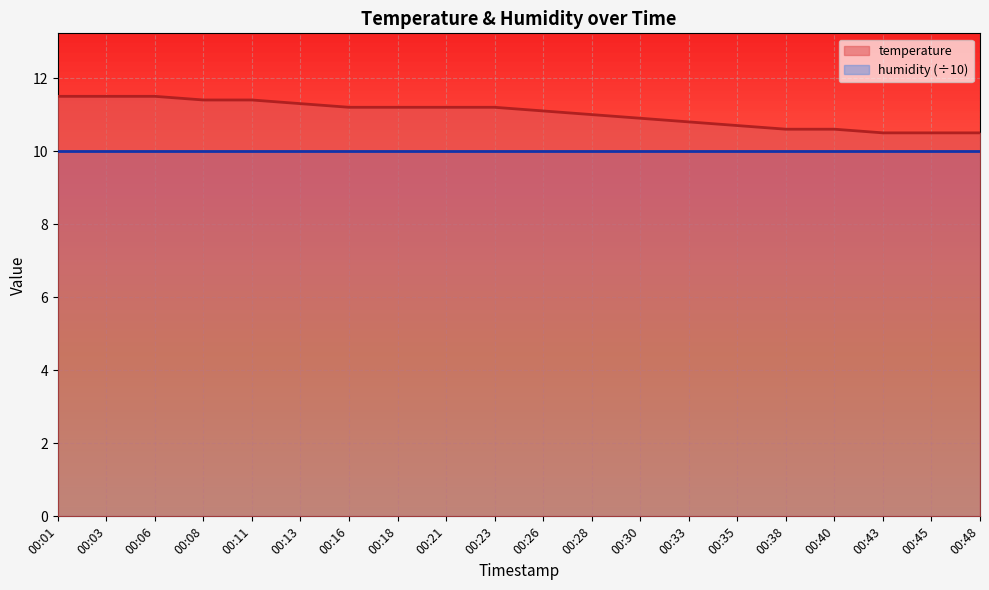

Where is temperature nearest to the value 11?

00:28